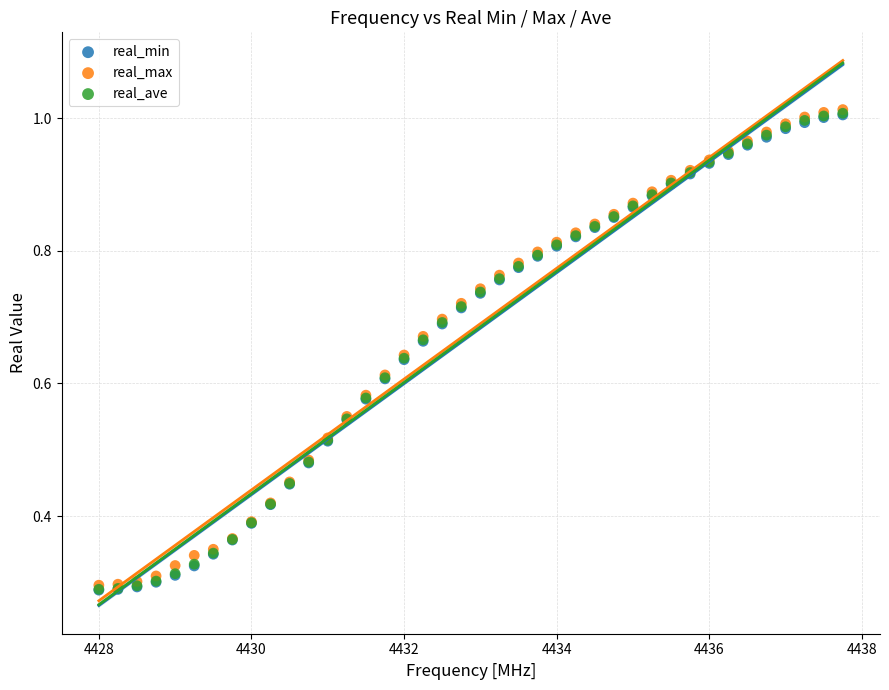

Which series has the widest spread of Y values?

real_ave